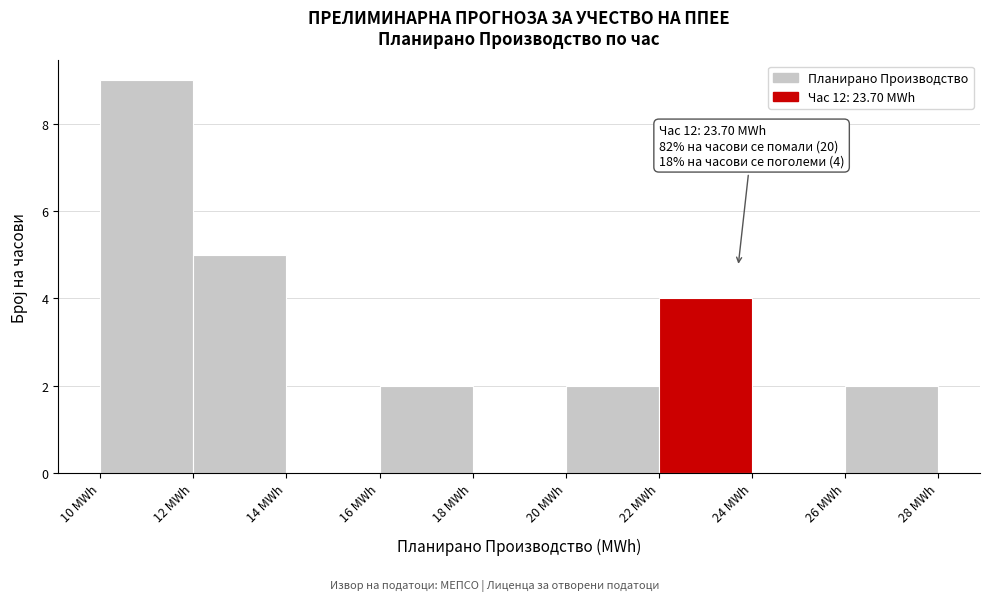

Which range on the x-axis has the tallest bar?

10 to 12